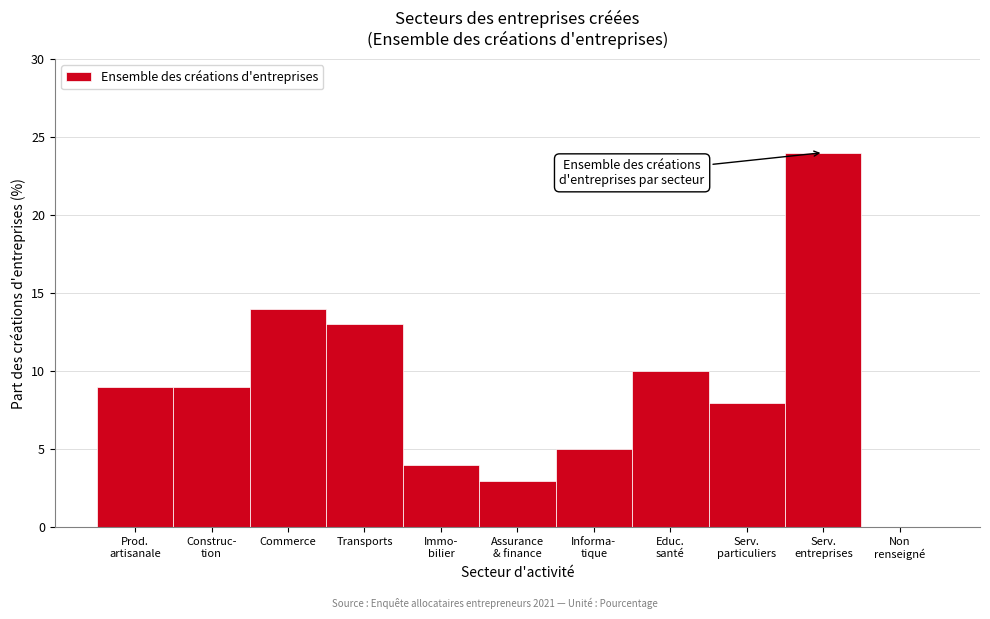

Read the value at Transports.

13.0